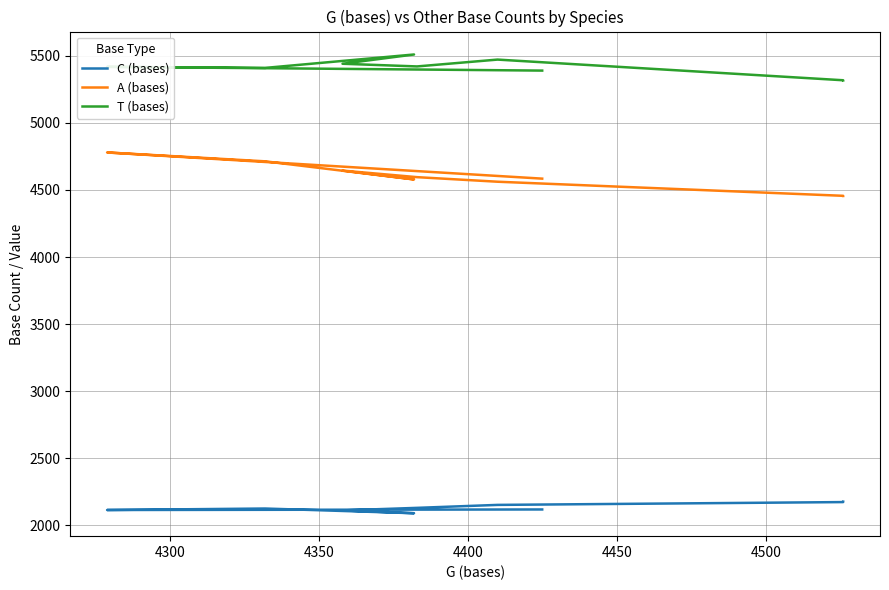

What is the difference between the maximum and minimum values in the A (bases) series?

324